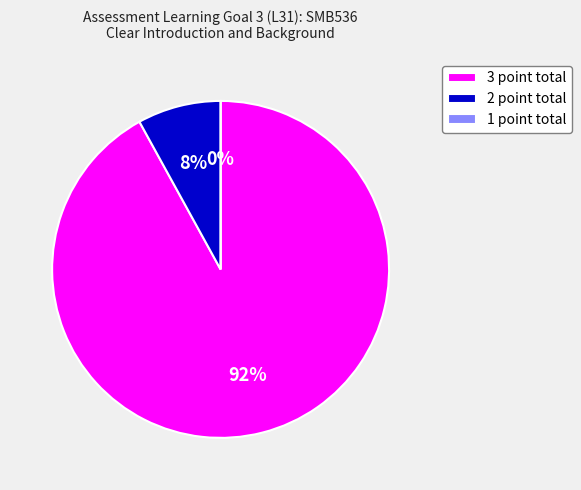

The 1 point total slice represents 0% of the pie. True or false?

True